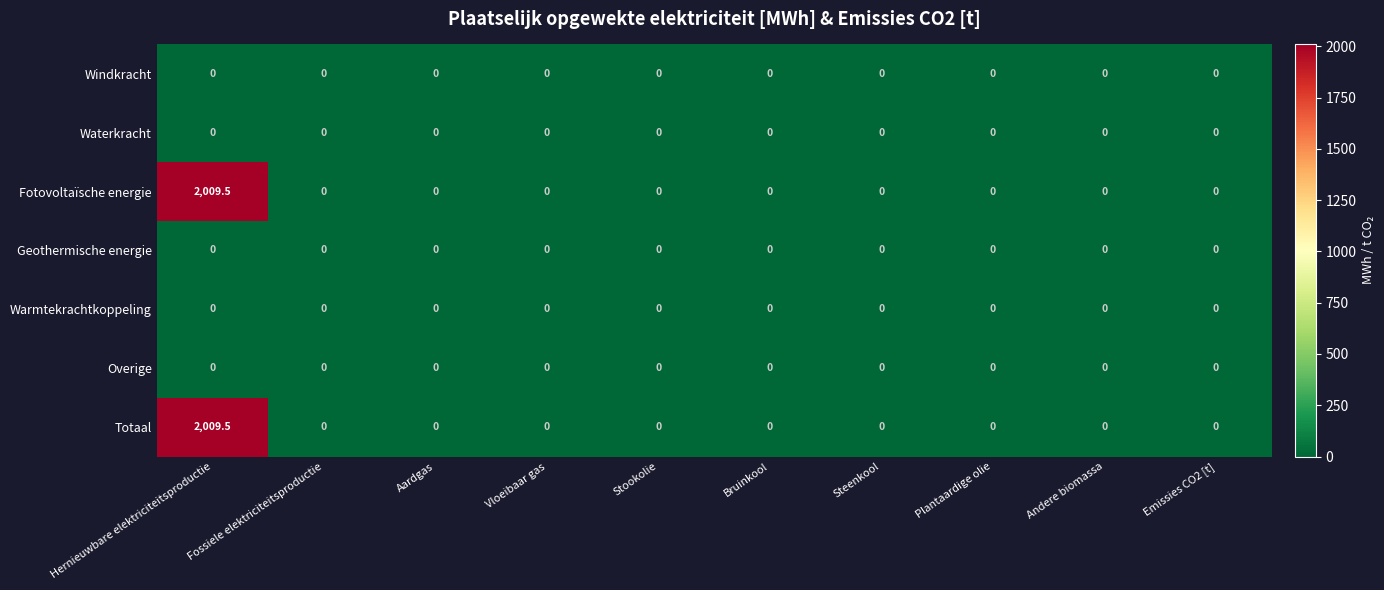

At which category does the chart reach its peak across all series?

Hernieuwbare elektriciteitsproductie